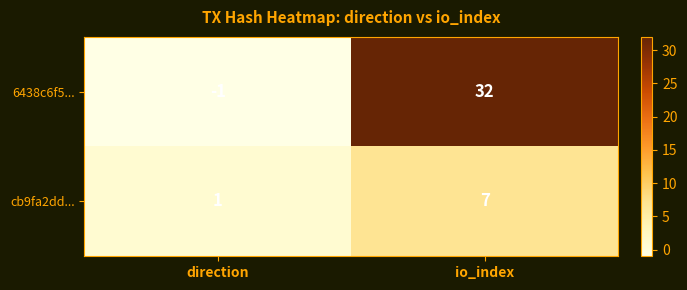

Where is 6438c6f5... nearest to the value 15?

direction